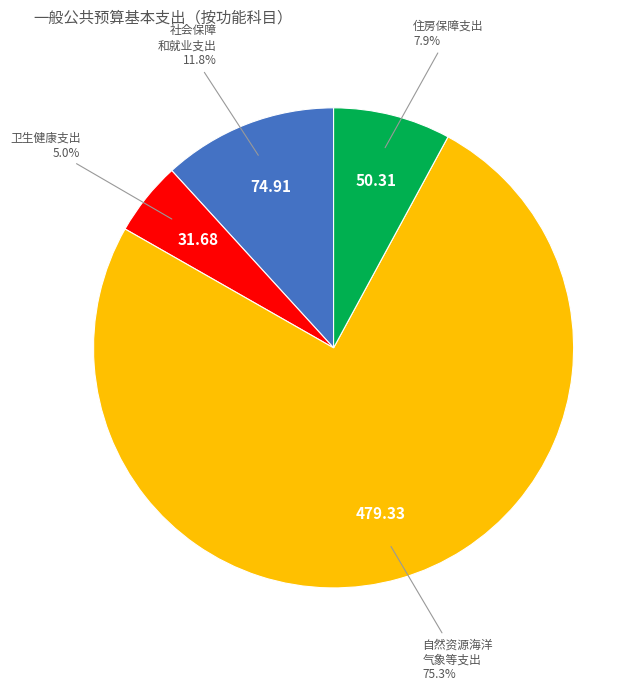

How much of the chart is everything except 卫生健康支出?

95.0%